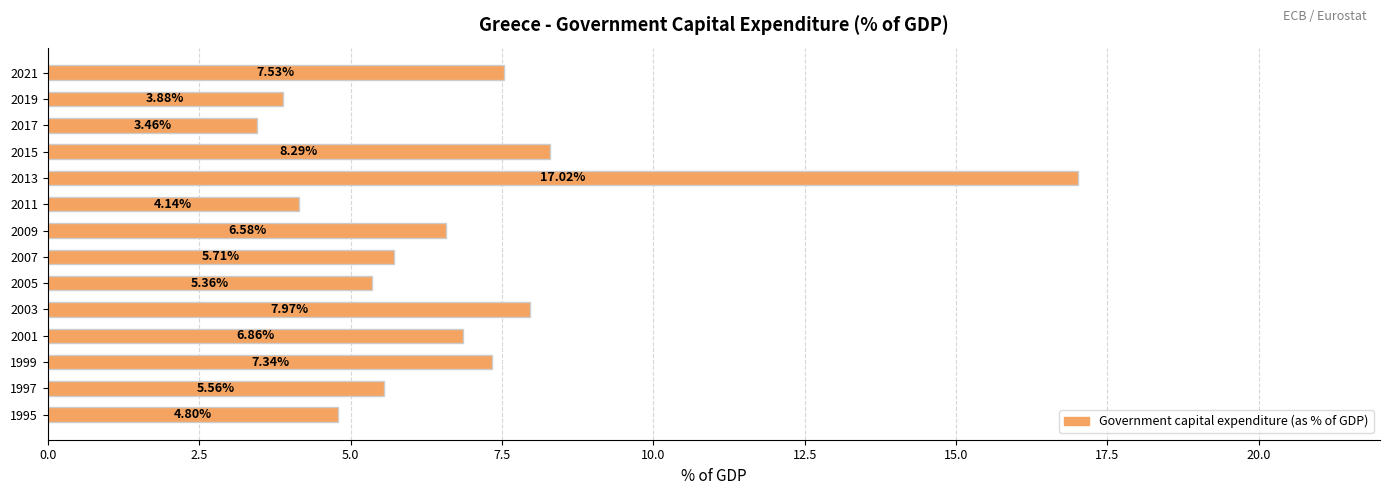

List the labels in order of value, smallest first.

2017, 2019, 2011, 1995, 2005, 1997, 2007, 2009, 2001, 1999, 2021, 2003, 2015, 2013